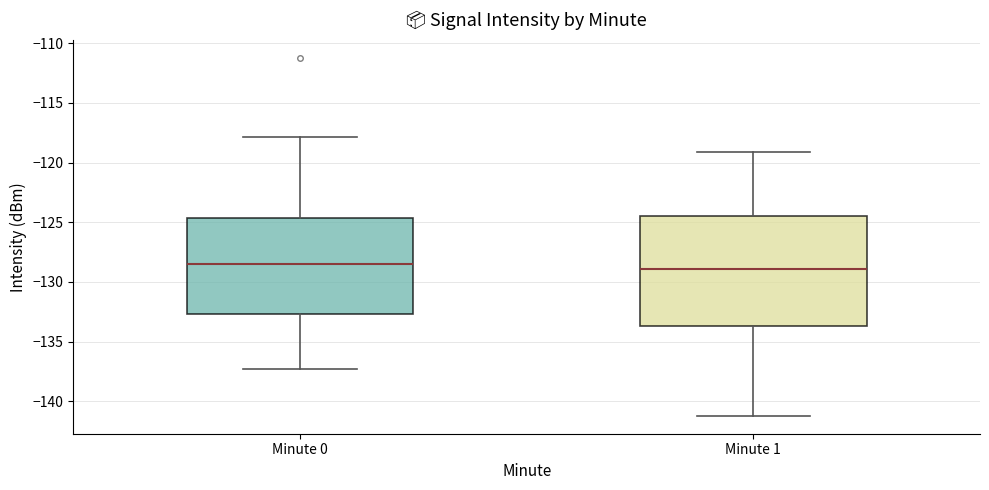

Comparing the boxes themselves (not the whiskers), which one is the tallest?

Minute 1